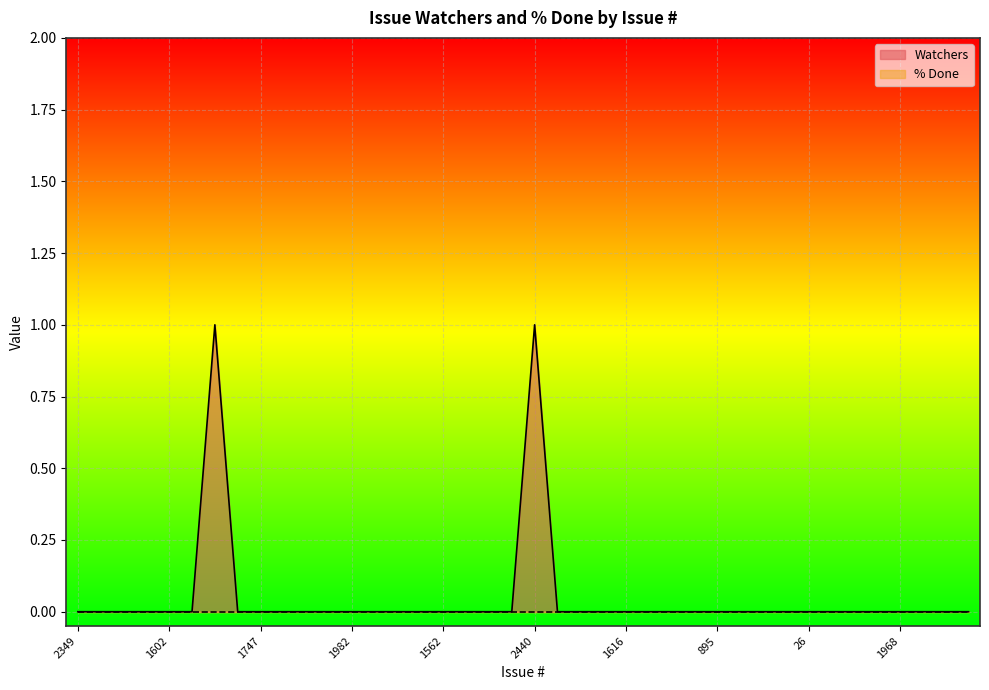

Reading left to right, list all the values displayed in this chart.

2349=0	2216=0	2161=0	192=0	1602=0	128=0	2343=1	2165=0	1747=0	1910=0	1638=0	1722=0	1982=0	1983=0	2021=0	2362=0	1562=0	1620=0	1601=0	2438=0	2440=1	1586=0	1597=0	1613=0	1616=0	180=0	181=0	864=0	895=0	918=0	1609=0	1678=0	26=0	1040=0	1604=0	1682=0	1968=0	1842=0	1812=0	2334=0